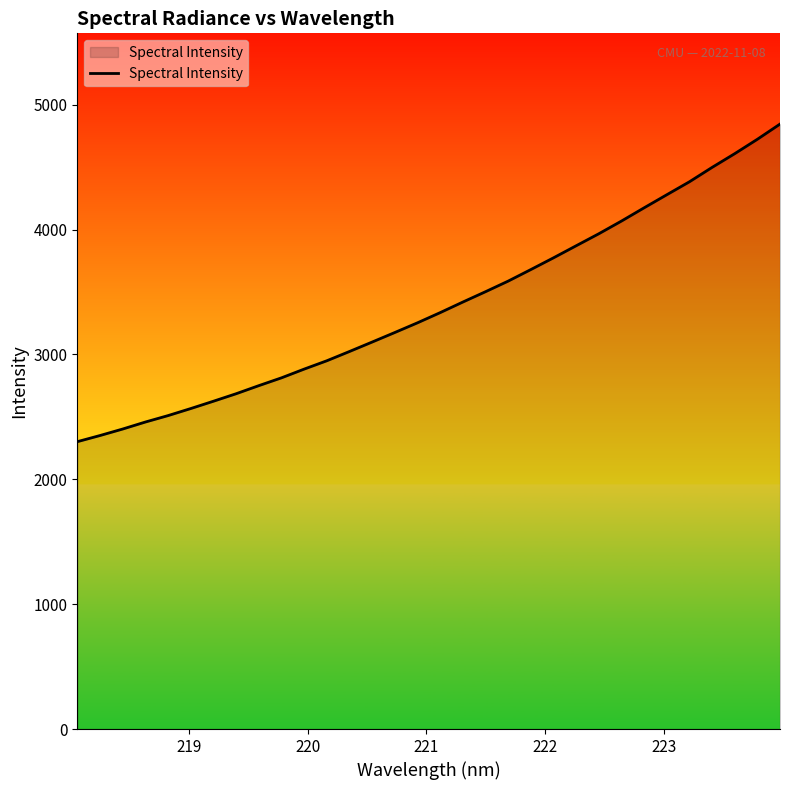

What is the difference between the maximum and minimum values?

2543.7